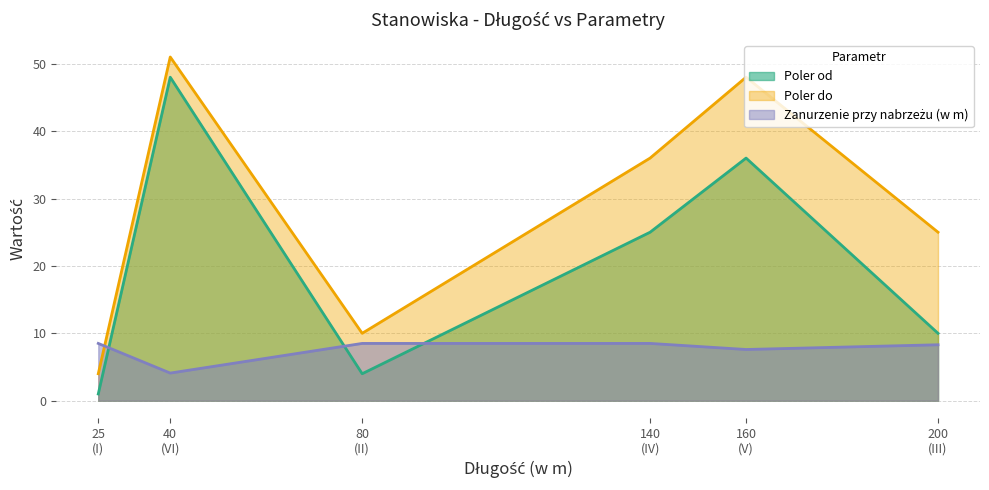

Reading left to right, extract all data points from this chart.

Poler od: I=1.0	II=4.0	III=10.0	IV=25.0	V=36.0	VI=48.0
Poler do: I=4.0	II=10.0	III=25.0	IV=36.0	V=48.0	VI=51.0
Zanurzenie przy nabrzeżu (w m): I=8.5	II=8.5	III=8.3	IV=8.5	V=7.6	VI=4.1